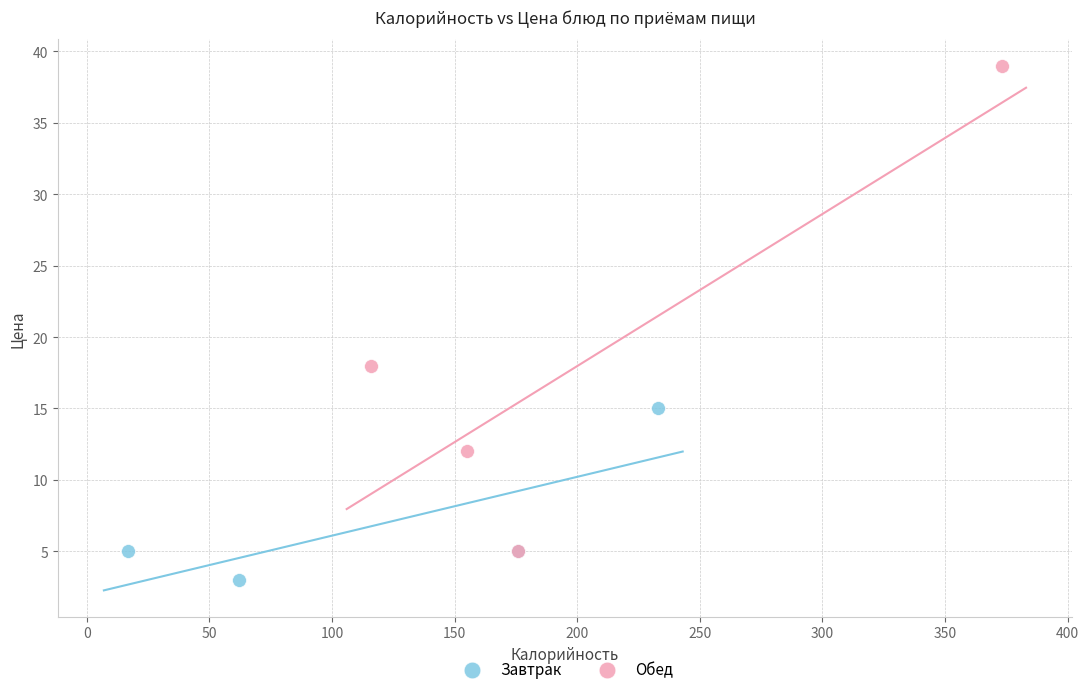

What are all the series names shown in the legend?

Завтрак, Обед